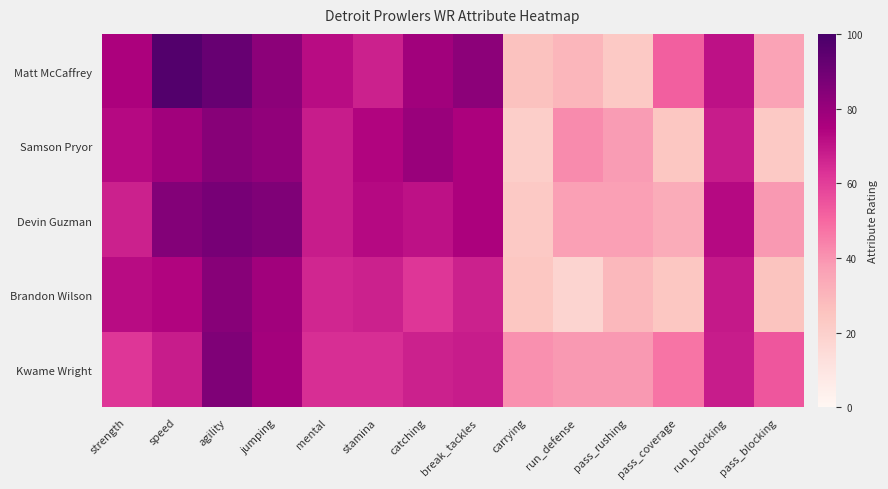

Between pass_blocking and run_defense, which is larger?

pass_blocking